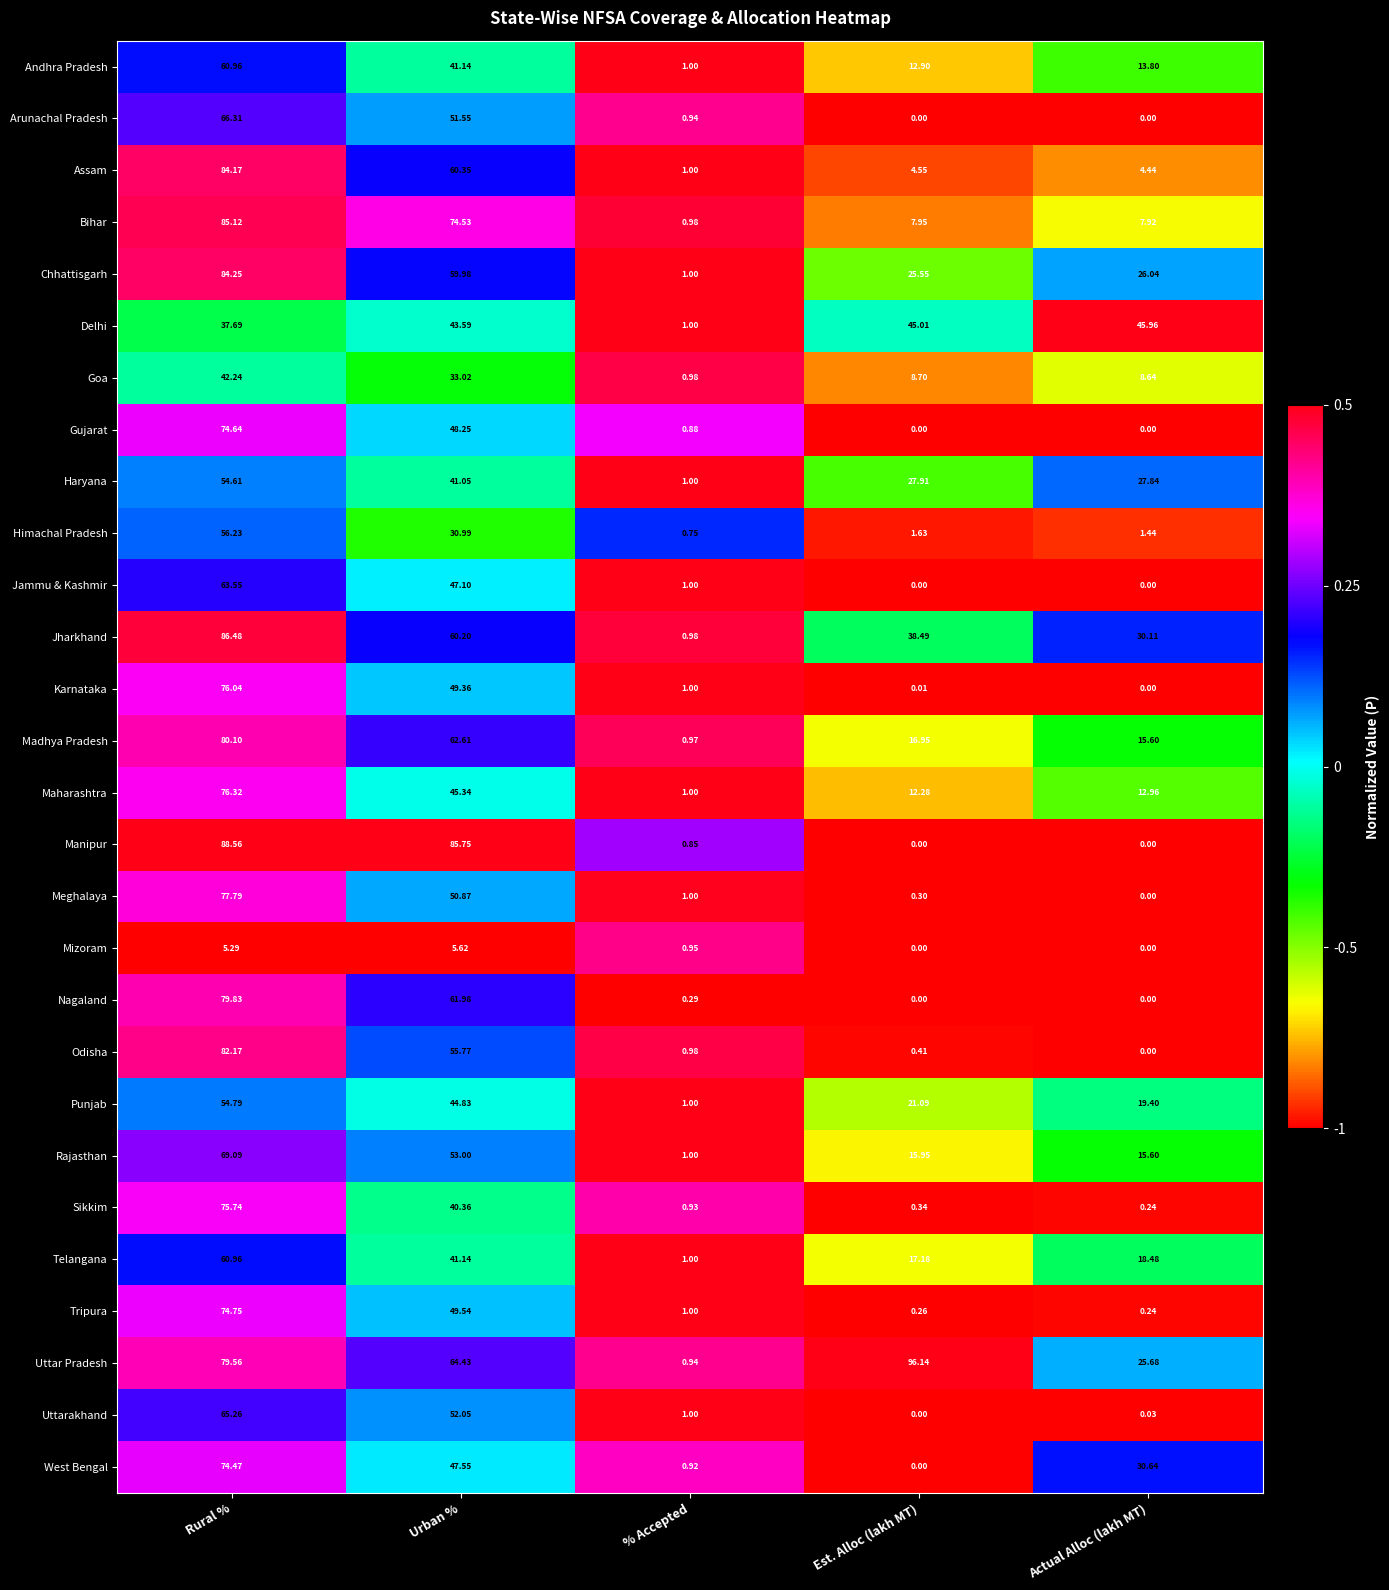

What is the maximum value shown in the chart?

96.1